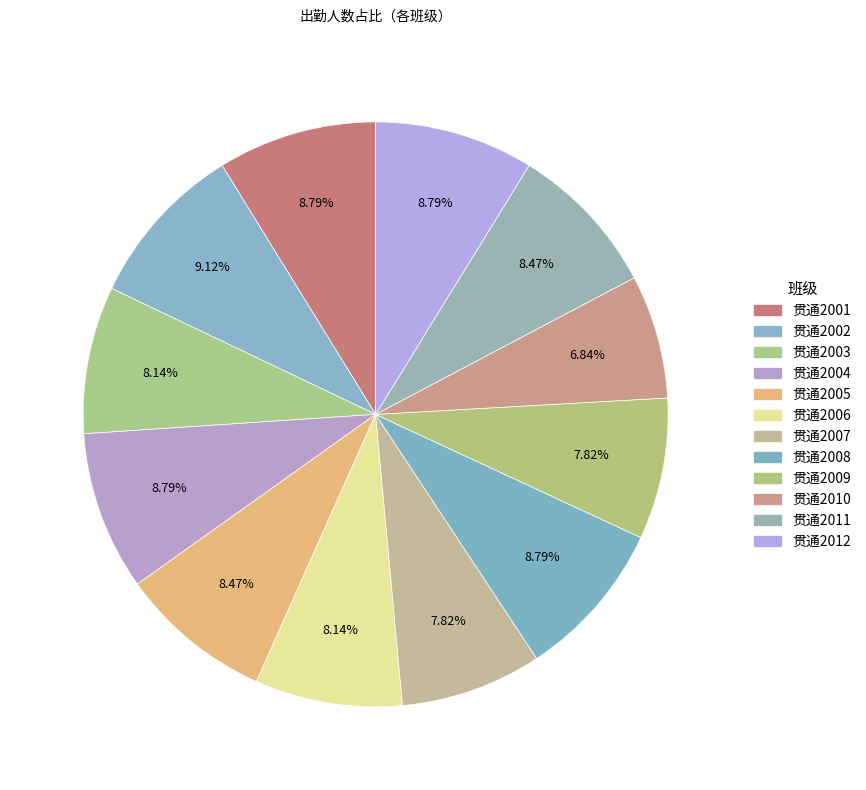

Which slice is the largest?

贯通2002